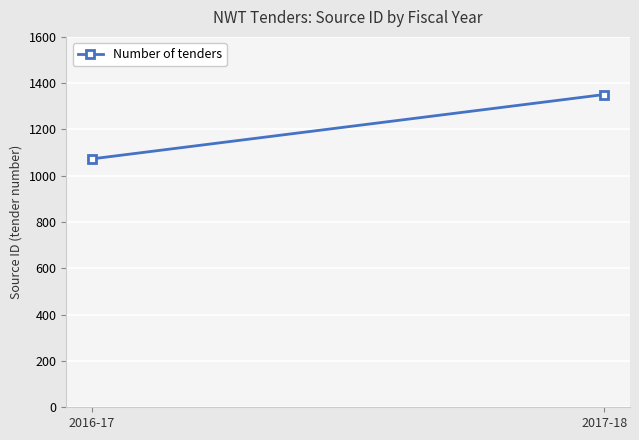

What is the average value?

1212